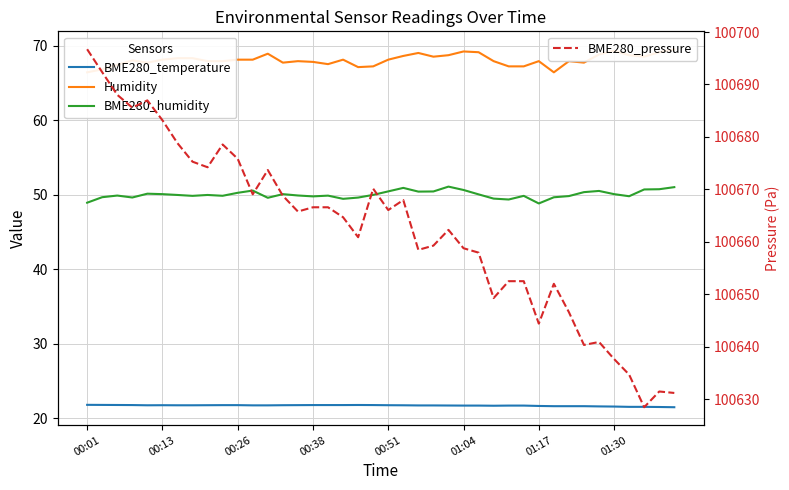

What is the difference between the BME280_humidity values at 31 and 17?

0.2